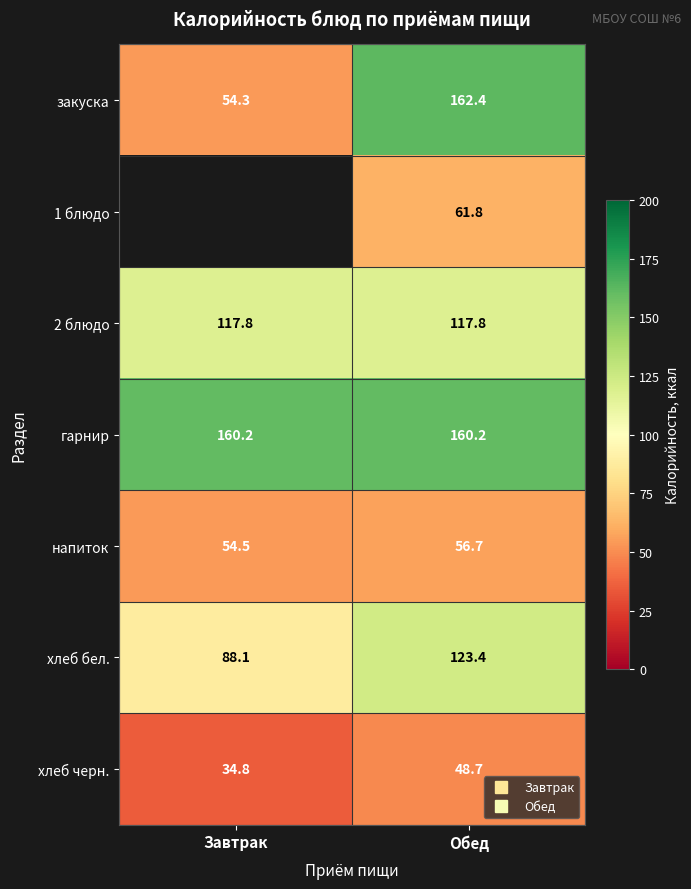

How many positive values does the 1 блюдо series have?

1